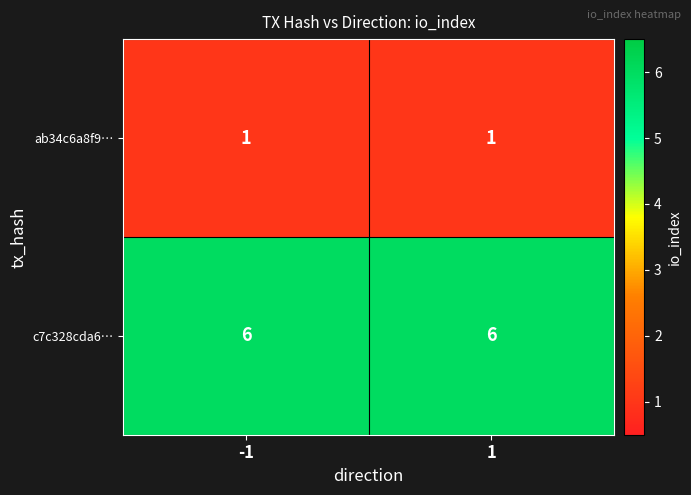

Reading left to right, extract all data points from this chart.

ab34c6a8f9…: -1=1	1=1
c7c328cda6…: -1=6	1=6